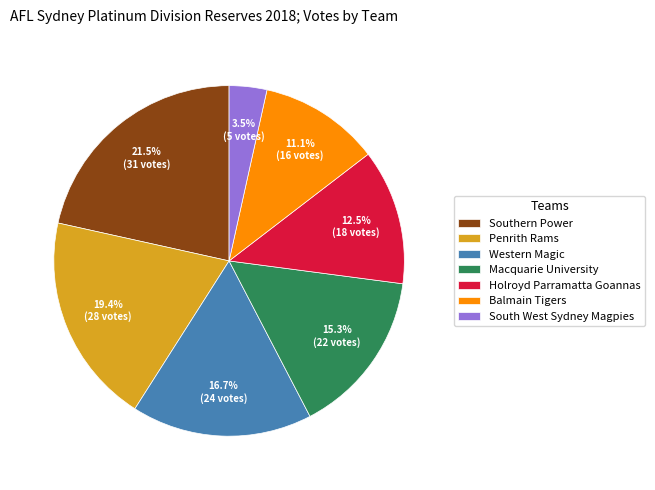

How many slices are in this pie chart?

7